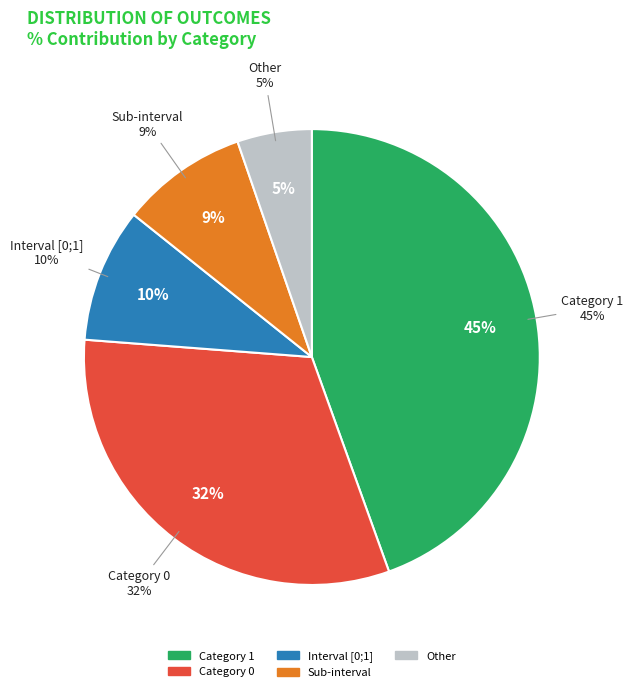

Does any single category account for the majority?

No